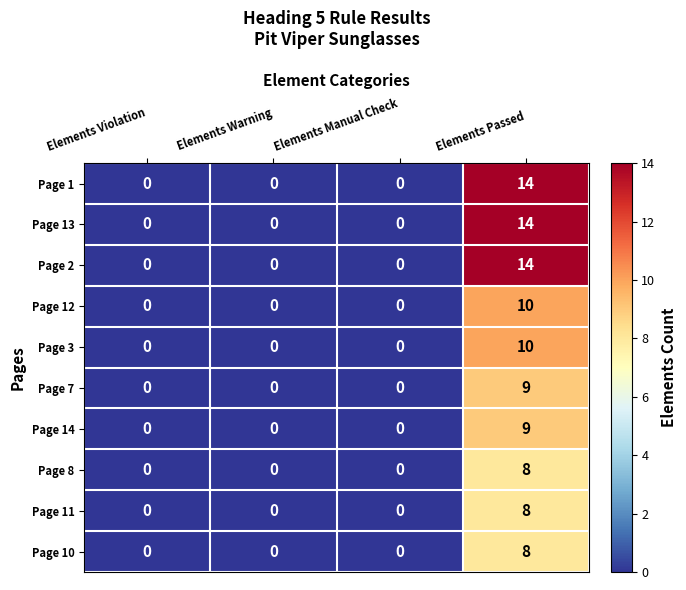

What is the difference between the maximum and minimum values in the Page 7 series?

9